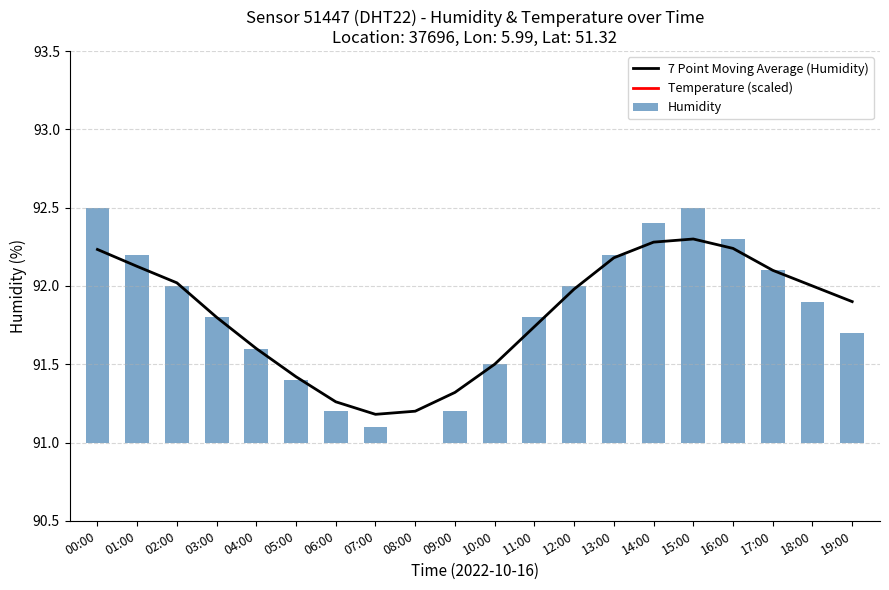

What is the difference between the Humidity values at 04:00 and 13:00?

0.6